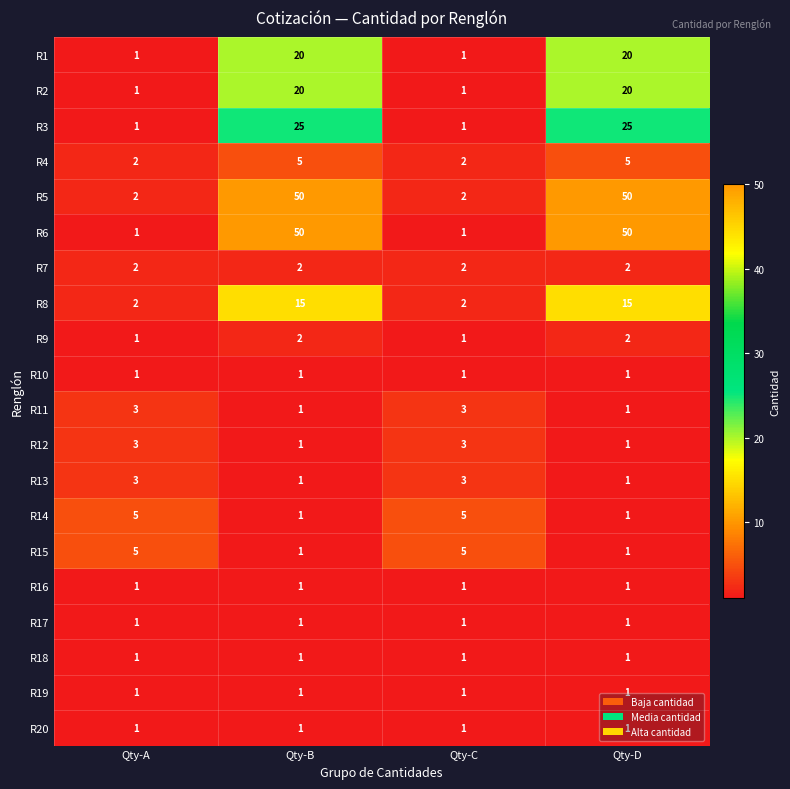

What is the difference between the highest and lowest values at Qty-A?

4